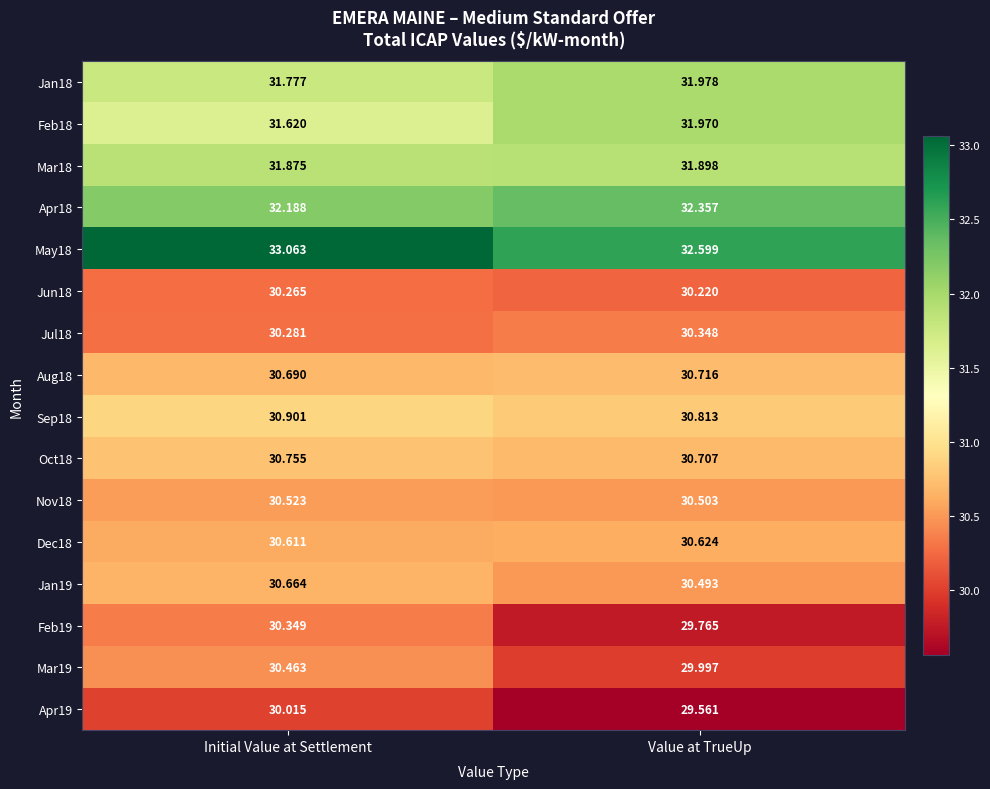

Where is Feb19 nearest to the value 30?

Value at TrueUp